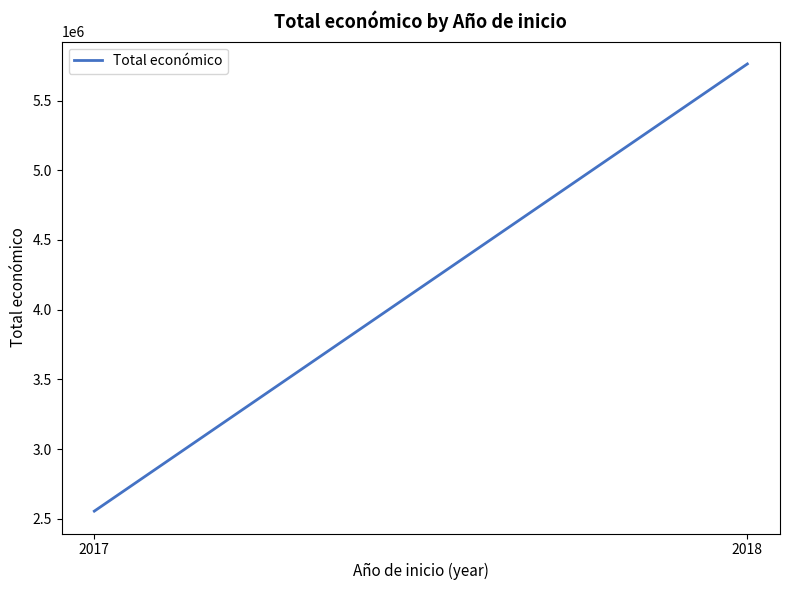

The value at 2018 is 5762803. True or false?

True